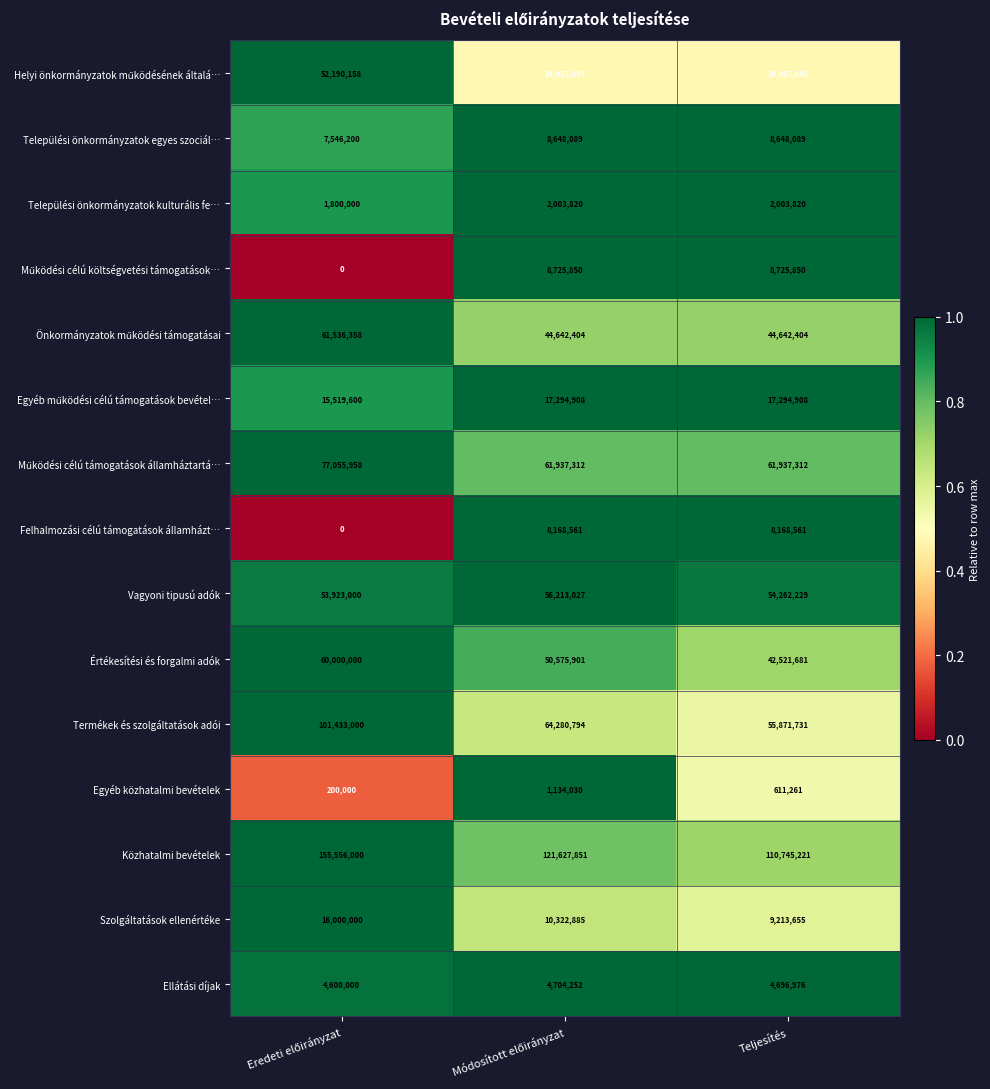

Read the Egyéb közhatalmi bevételek value at Teljesítés, to the nearest 100.

611300